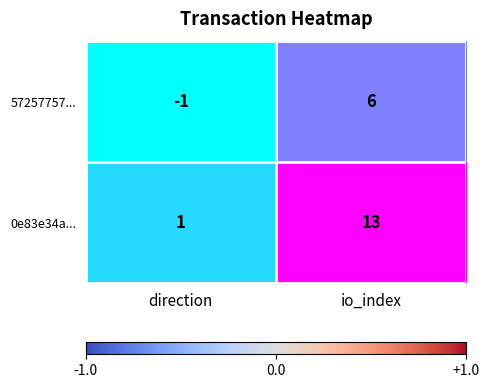

Rank the categories by 57257757... value from lowest to highest.

direction, io_index